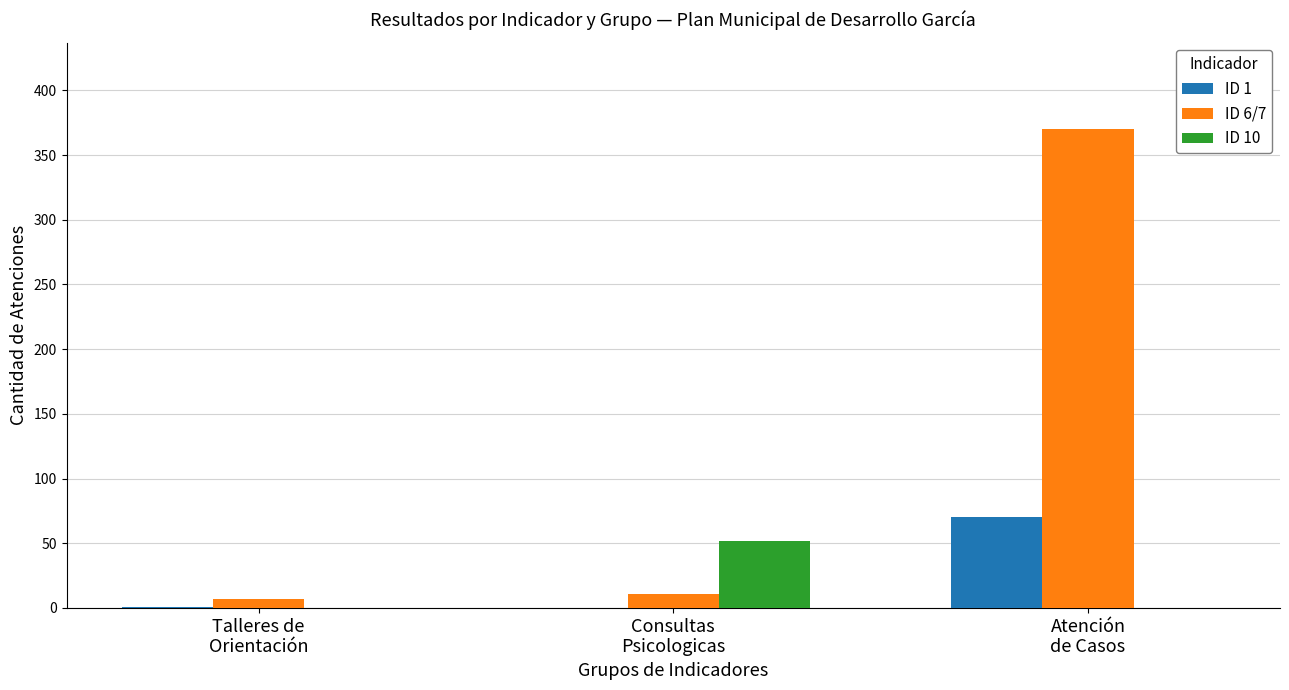

Is it true that ID 6/7 equals 370 at Atención
de Casos?

True